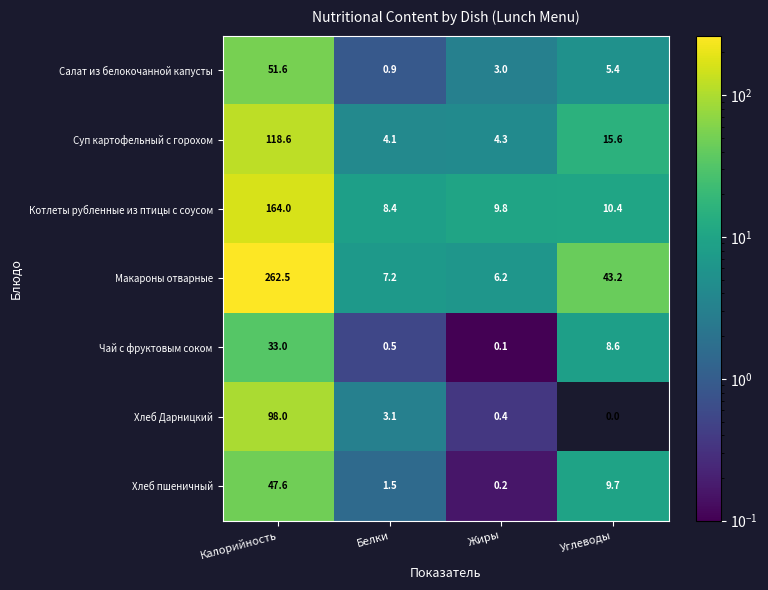

Where does the Хлеб пшеничный series first go above 9?

Калорийность